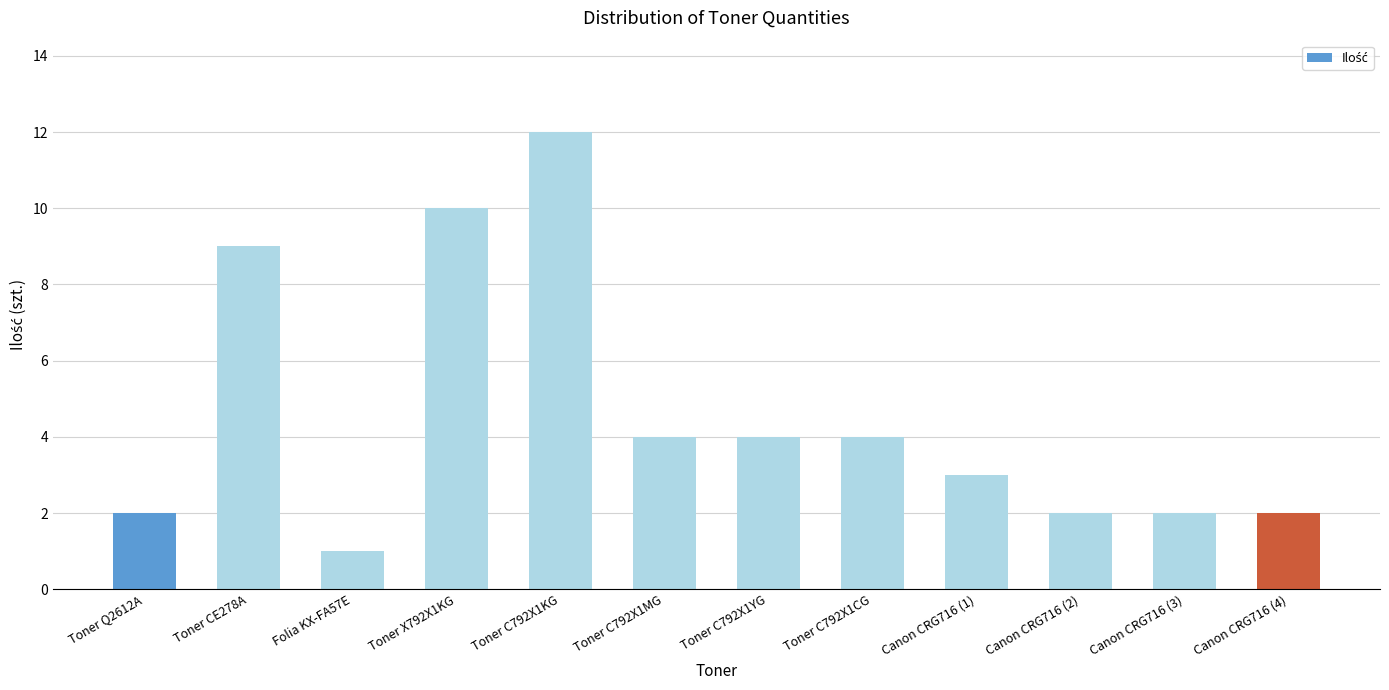

What is the ratio of the value at Canon CRG716 (1) to the value at Toner Q2612A?

1.5